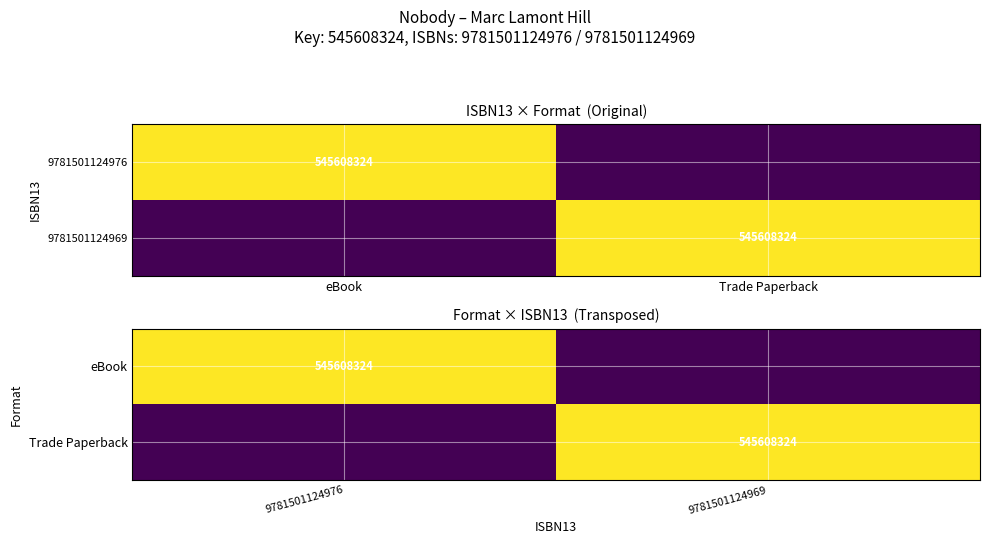

The Trade Paperback series shows 1 at 9781501124969. True or false?

True